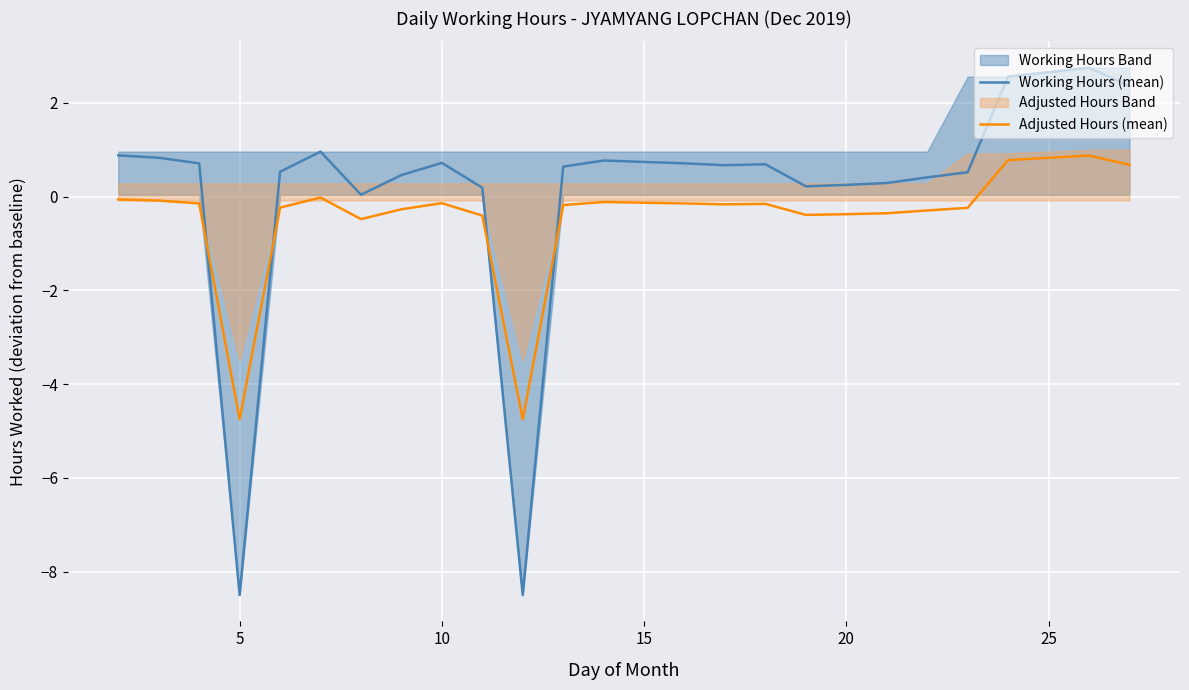

How many intersections are there between Working Hours (mean) and Adjusted Hours (mean)?

4